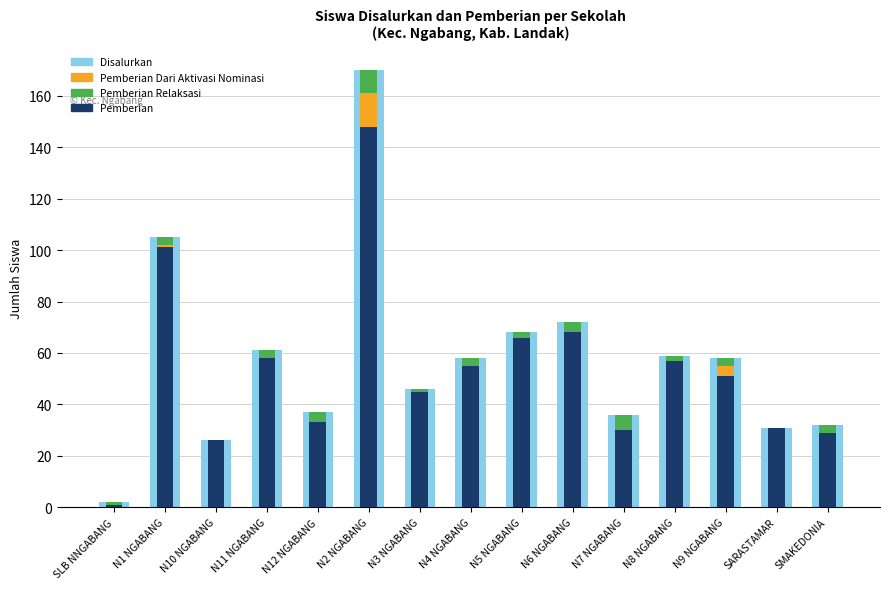

How many series are shown in this chart?

4